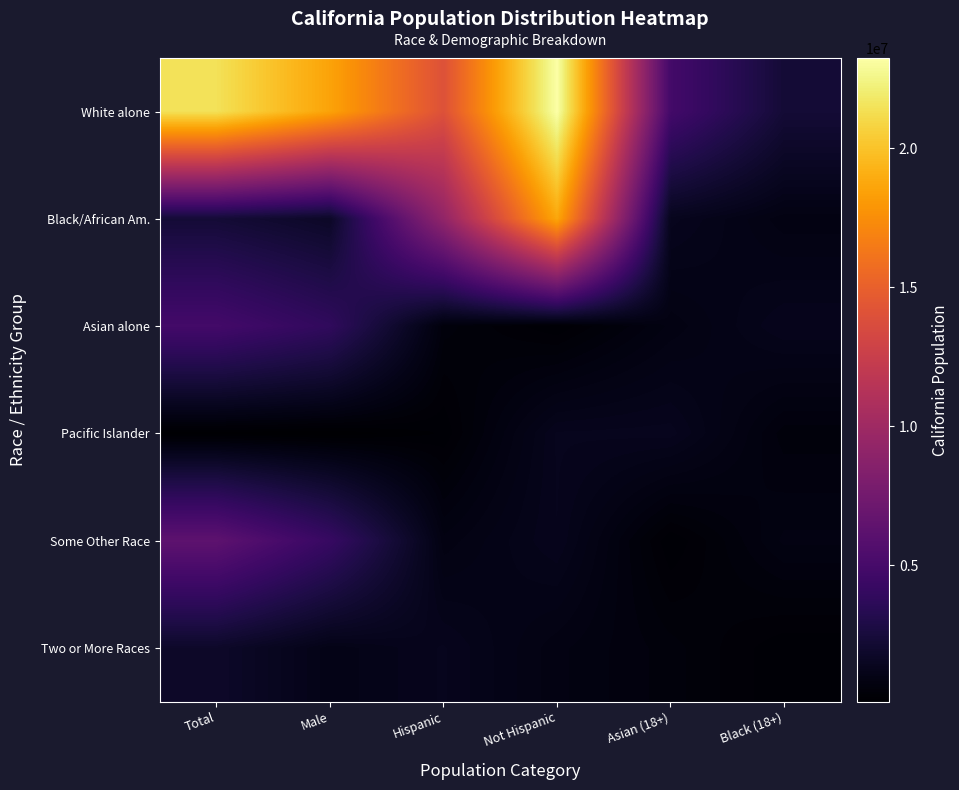

What is the total value across all series at Hispanic?

26319011